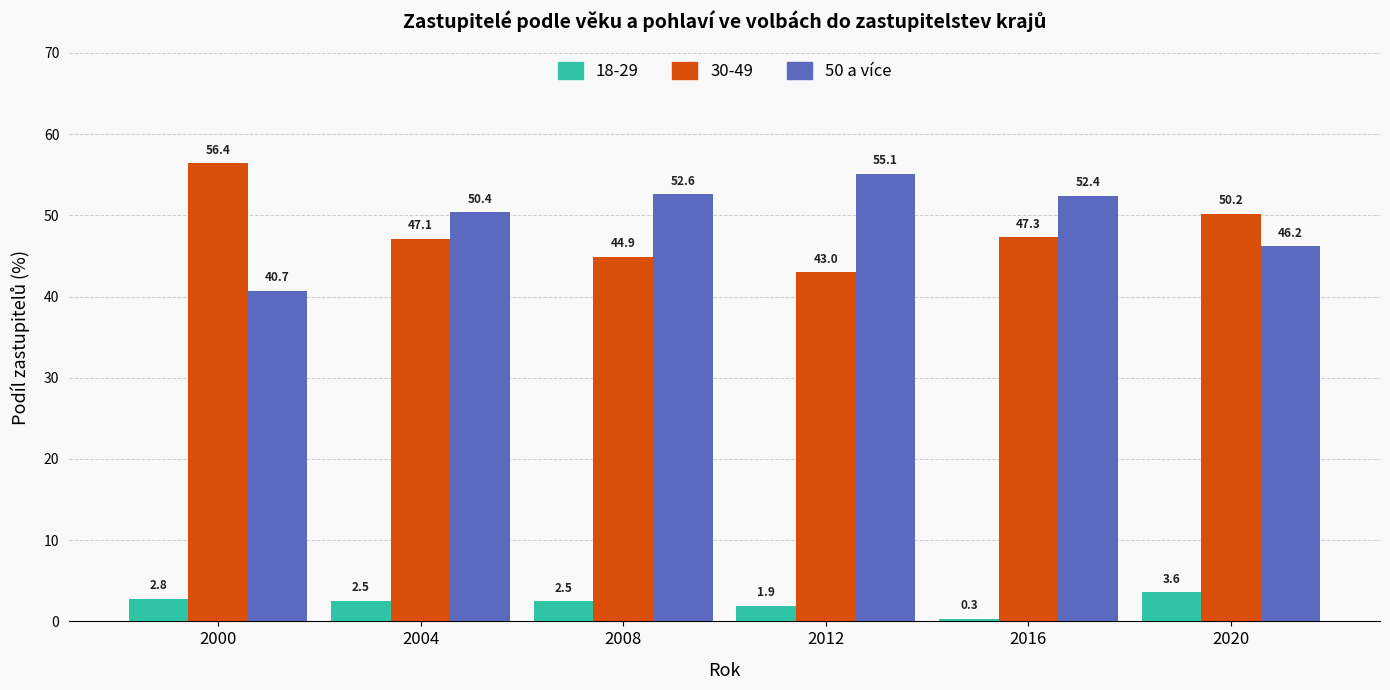

What is the lowest value of the 50 a více series?

40.7